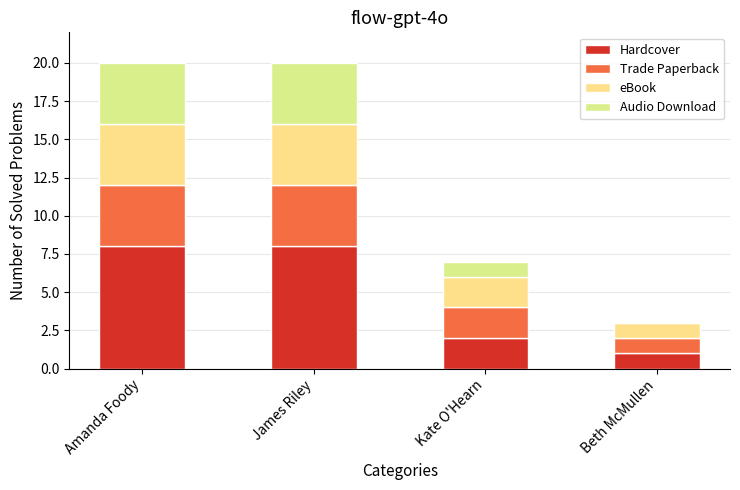

How many series are shown in this chart?

4